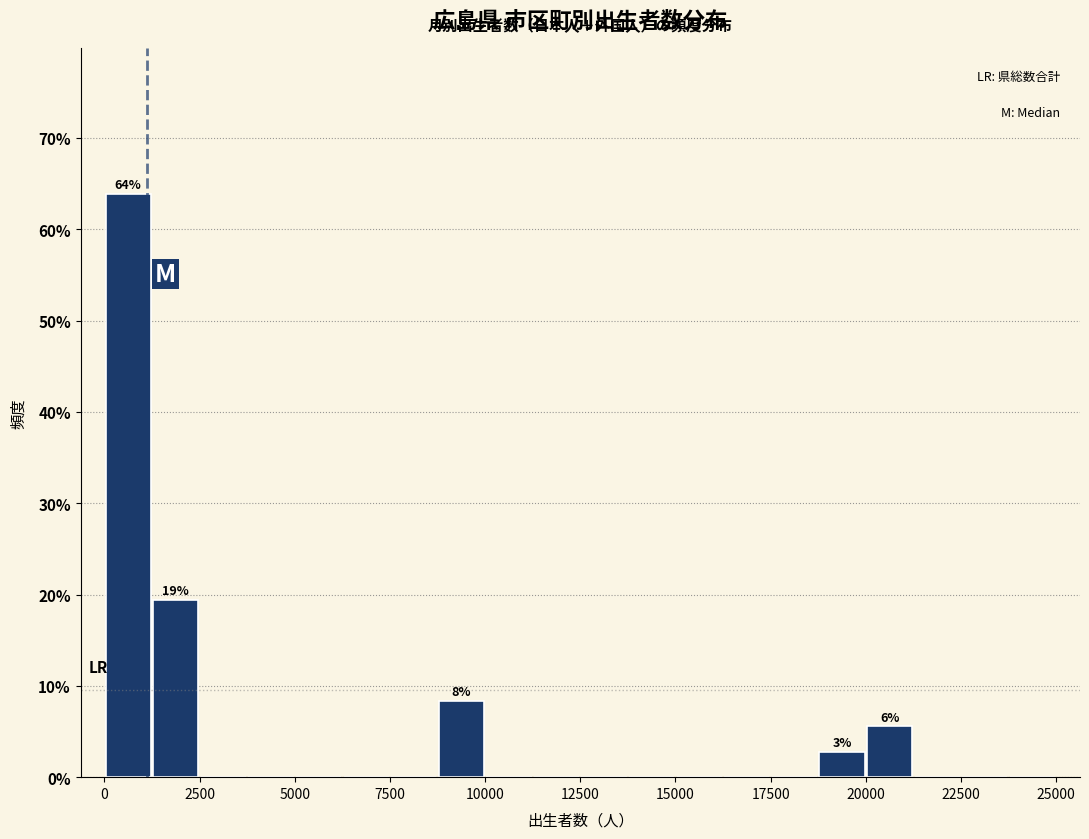

Around what value on the x-axis is the tallest bar? Give the approximate position of its centre, as read against the axis.

500